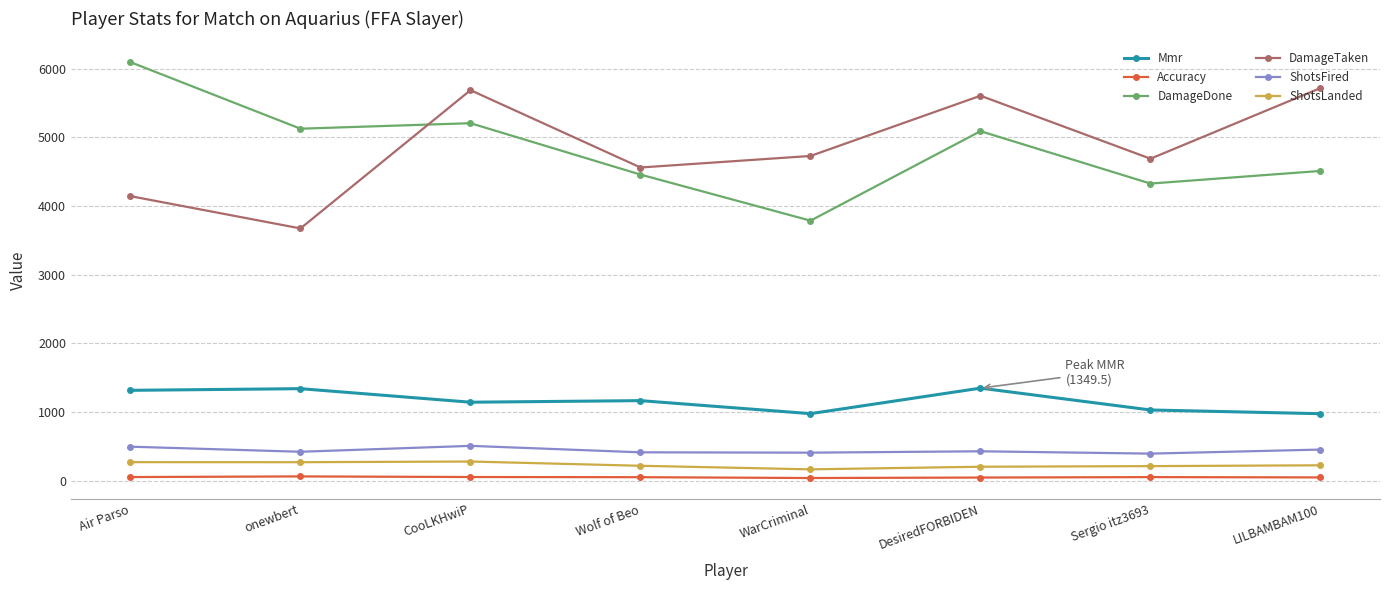

True or false: DamageDone and Accuracy intersect in this chart.

False